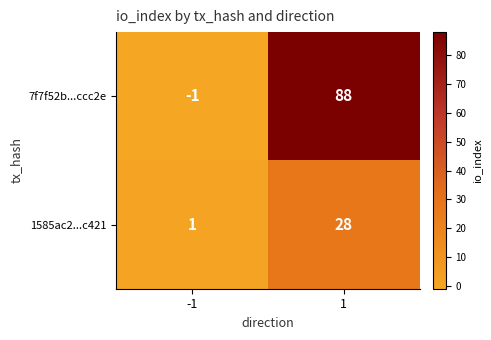

What is the spread (max minus min) of values at -1?

2